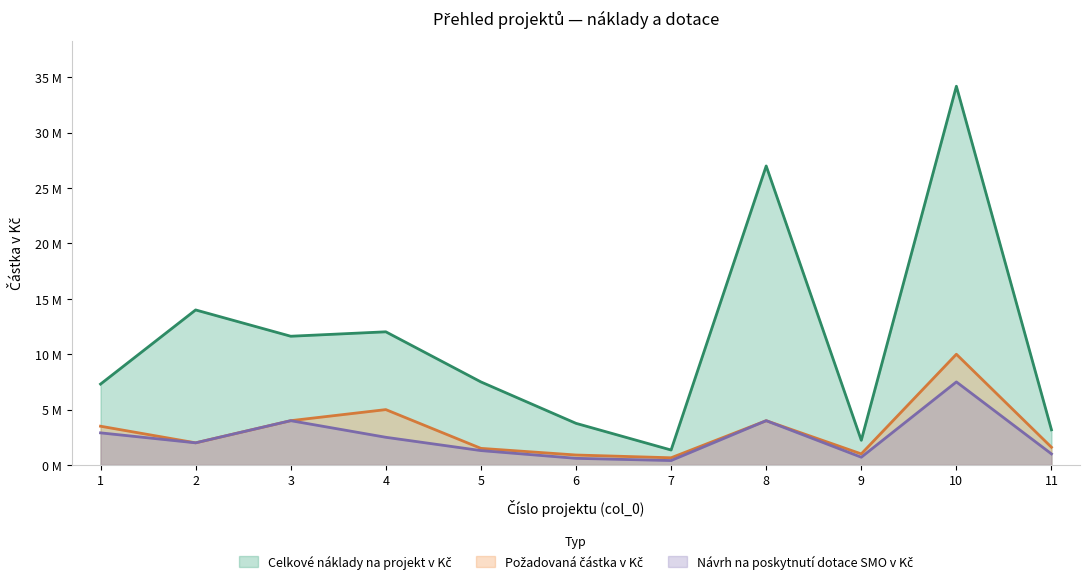

What is the greatest value displayed?

34200000